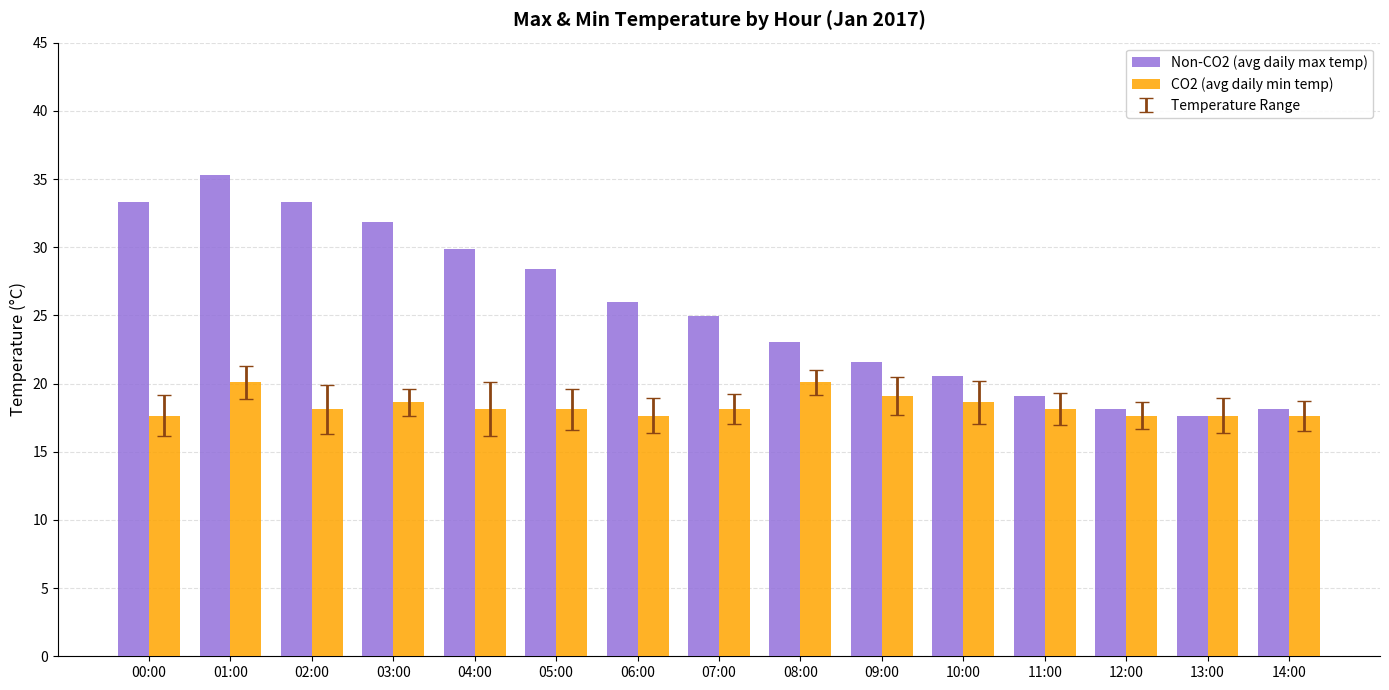

Rank the series by their average value, from highest to lowest.

Non-CO2 (avg daily max temp), CO2 (avg daily min temp)